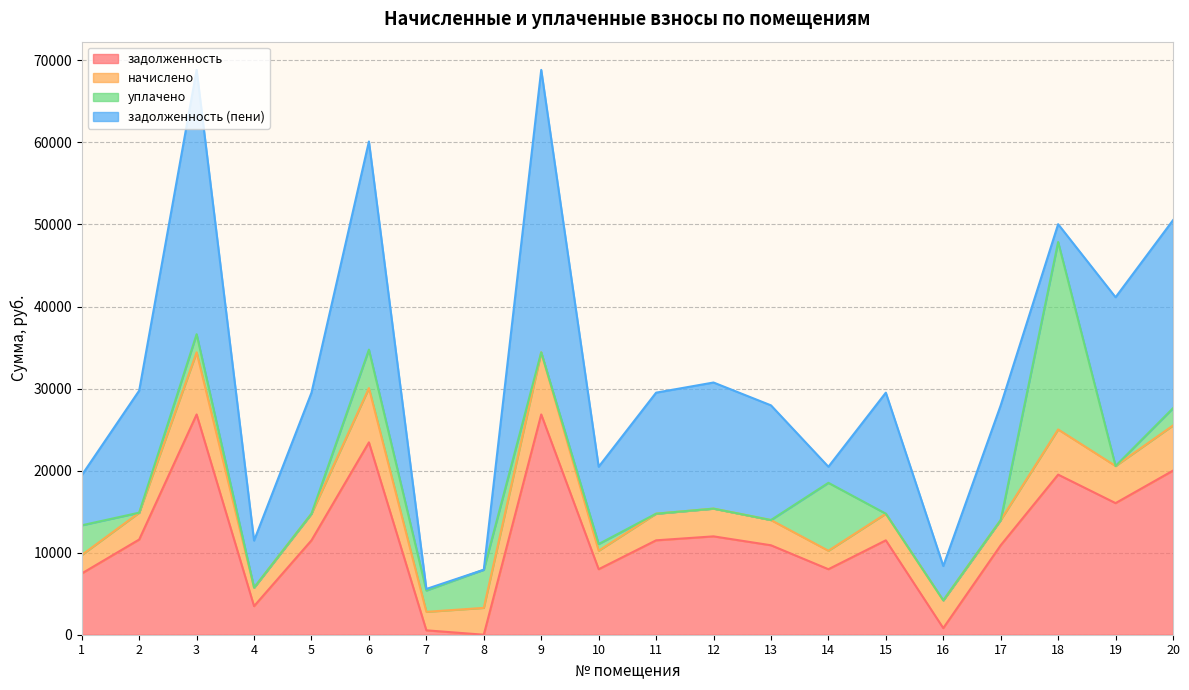

Which series has the largest total across all categories?

задолженность (пени)